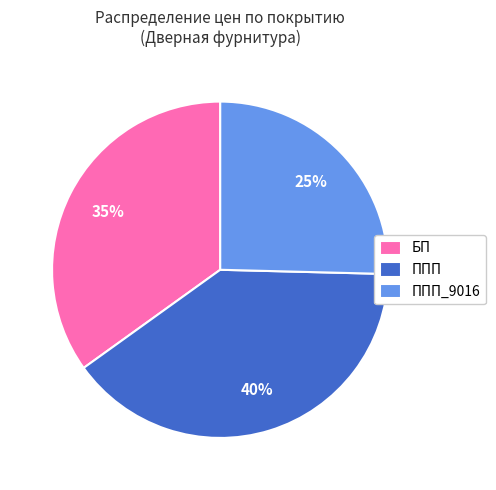

Rank the categories by value from lowest to highest.

ППП_9016, БП, ППП